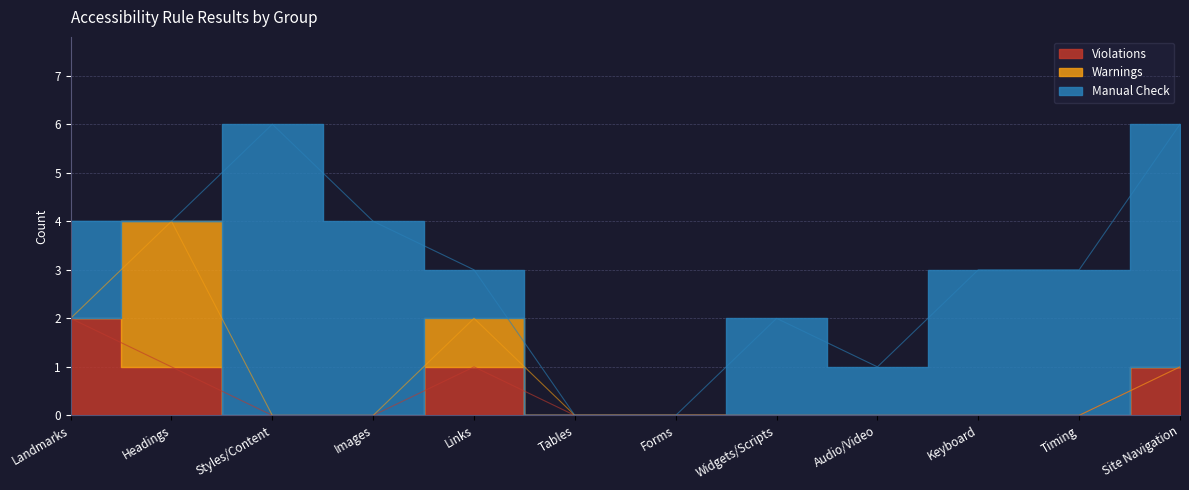

How many positive values does the Violations series have?

4